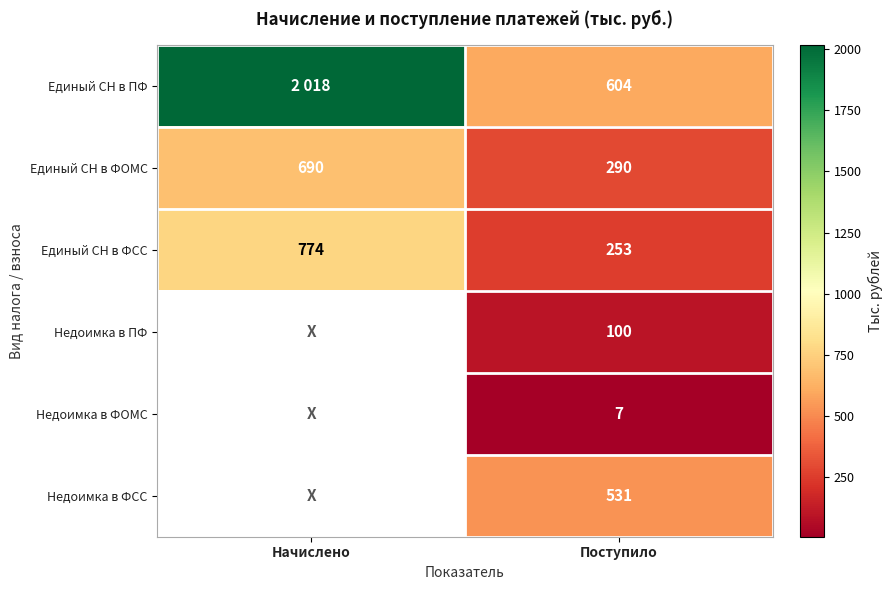

The Единый СН в ПФ series shows 604.0 at Поступило. True or false?

True